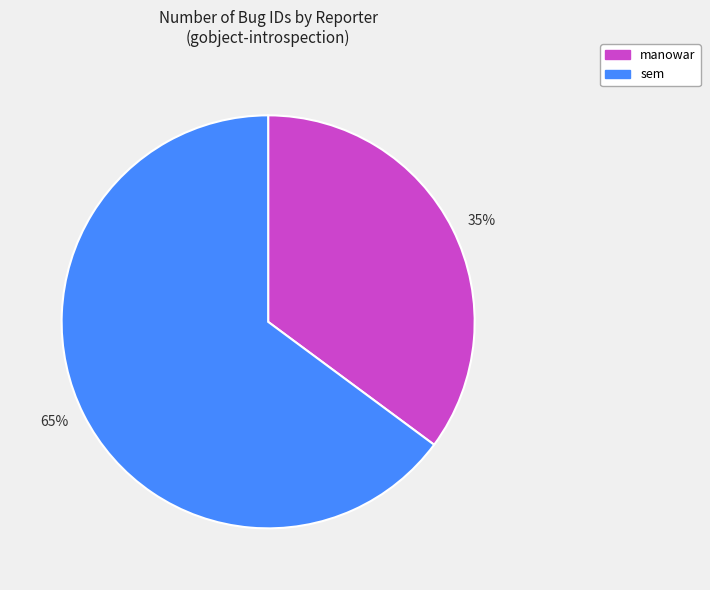

Approximately how many times larger is the value at 35% compared to 65%?

0.5